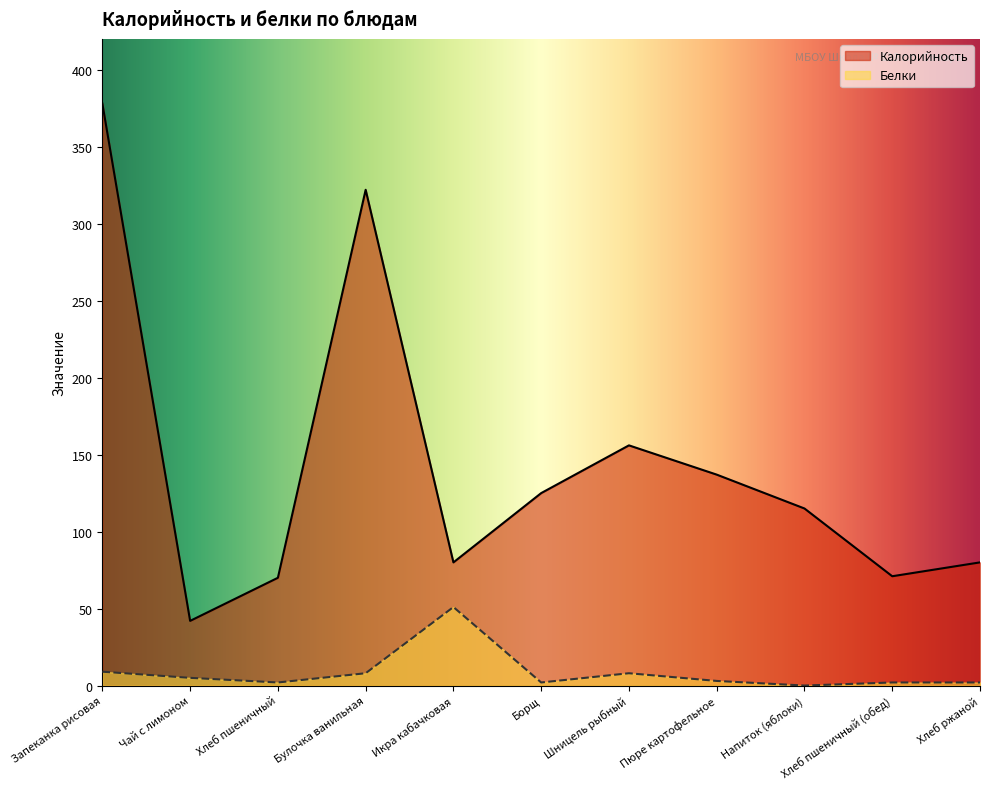

At how many categories does at least one series exceed 90?

6